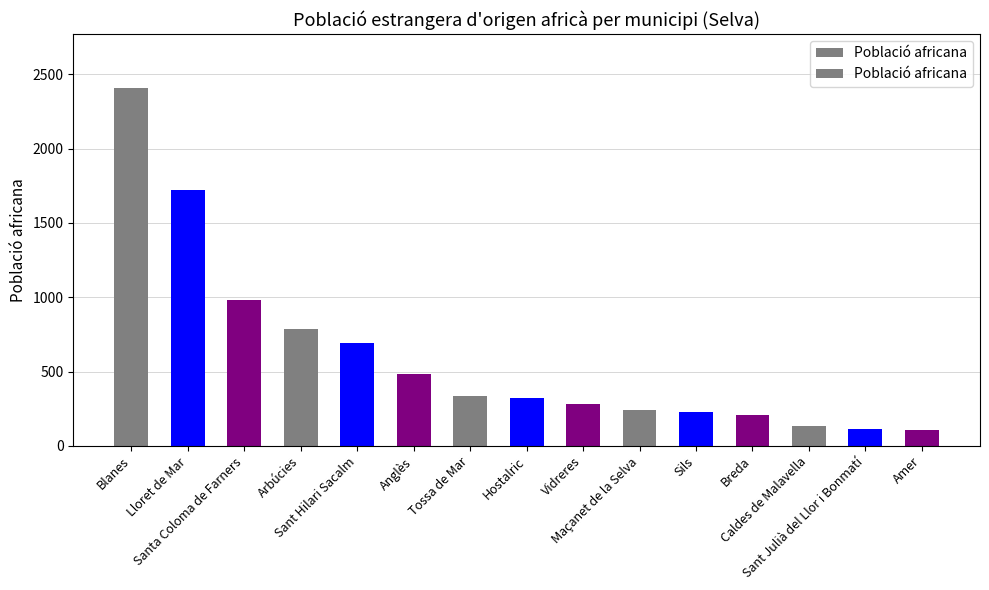

How many data points are less than 320?

7